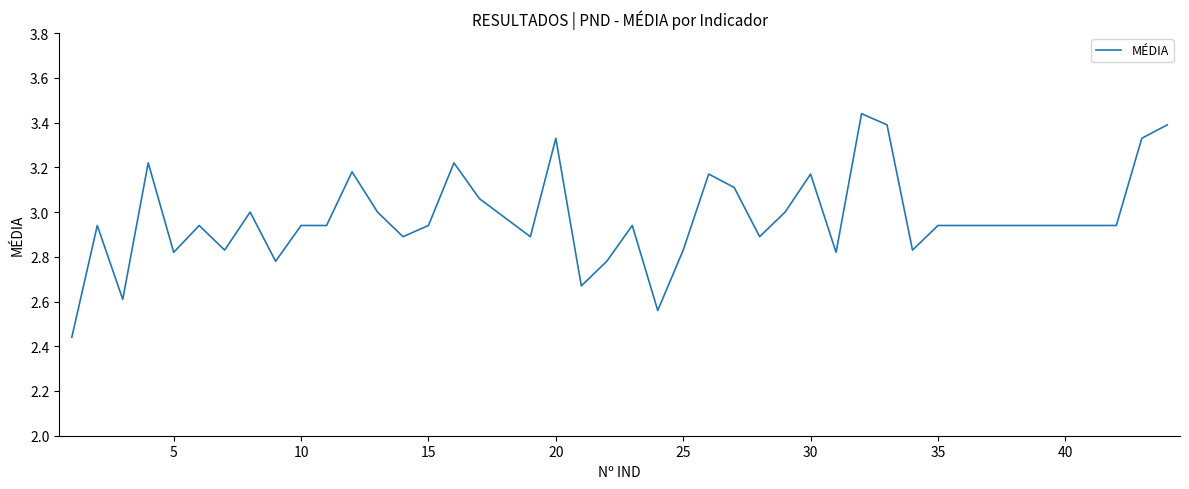

What is the difference between the maximum and minimum values?

1.0